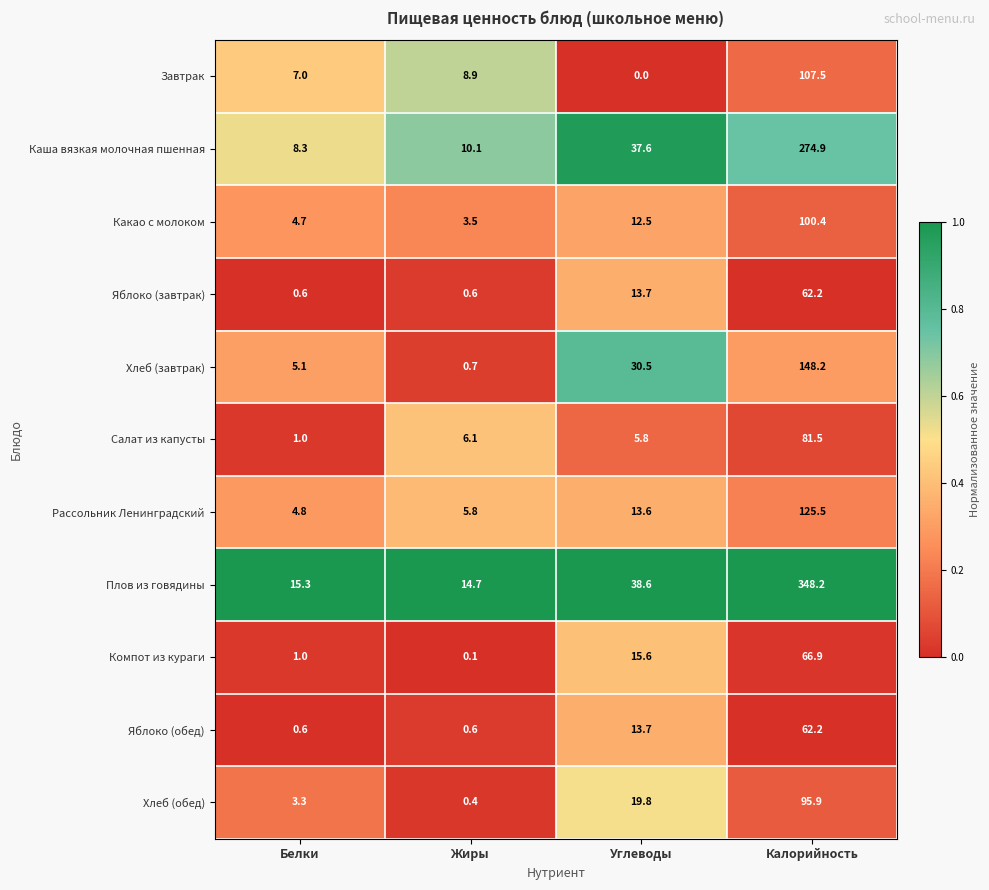

Count the number of data series in this chart.

11